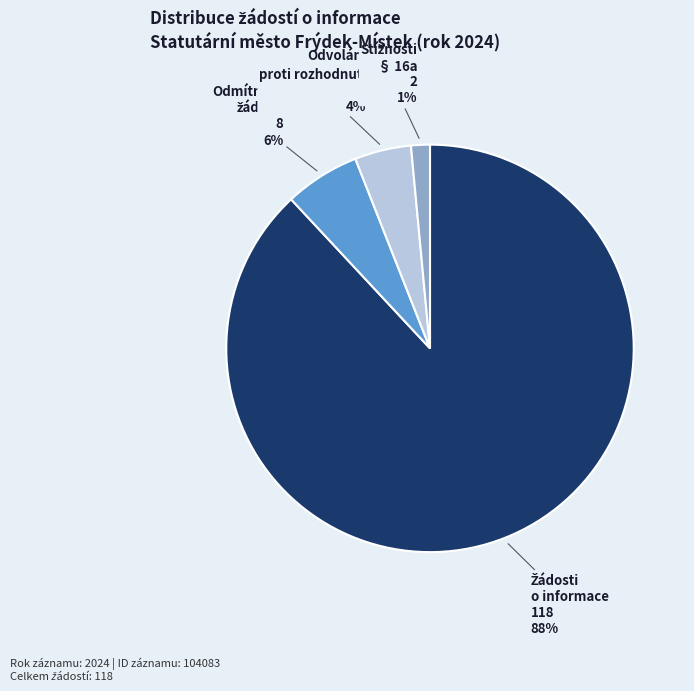

What percentage is the Odvolání proti rozhodnutí slice, to the nearest percent?

4%